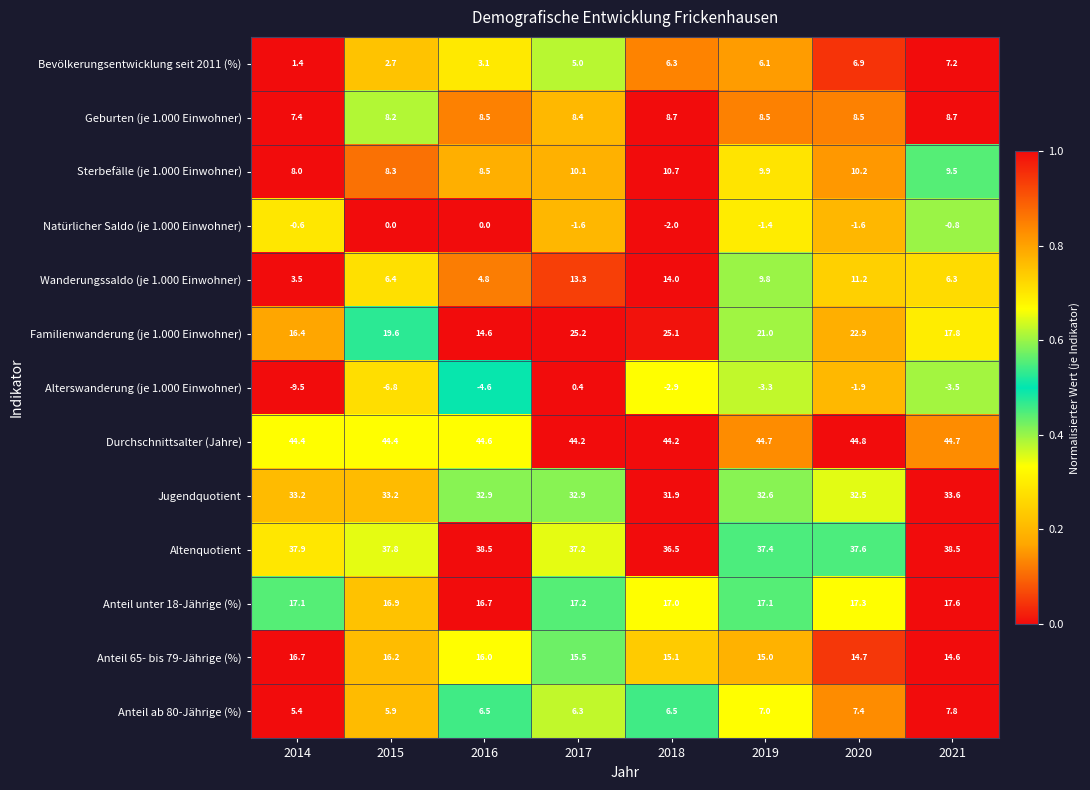

Which series has the widest spread of values?

Familienwanderung (je 1.000 Einwohner)